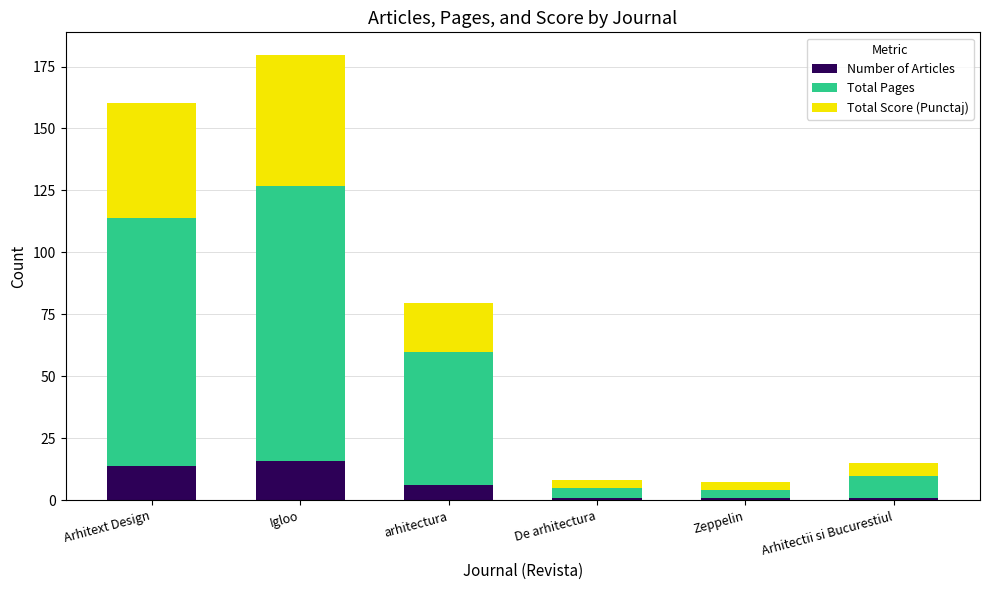

At which category is the sum across all series the highest?

Igloo